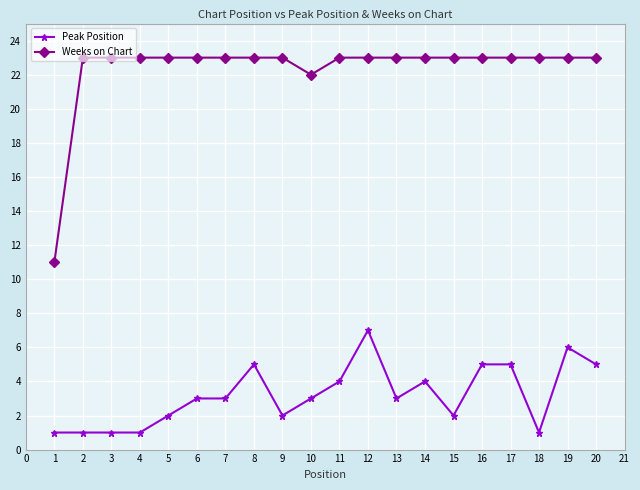

How many distinct data groups are displayed?

2